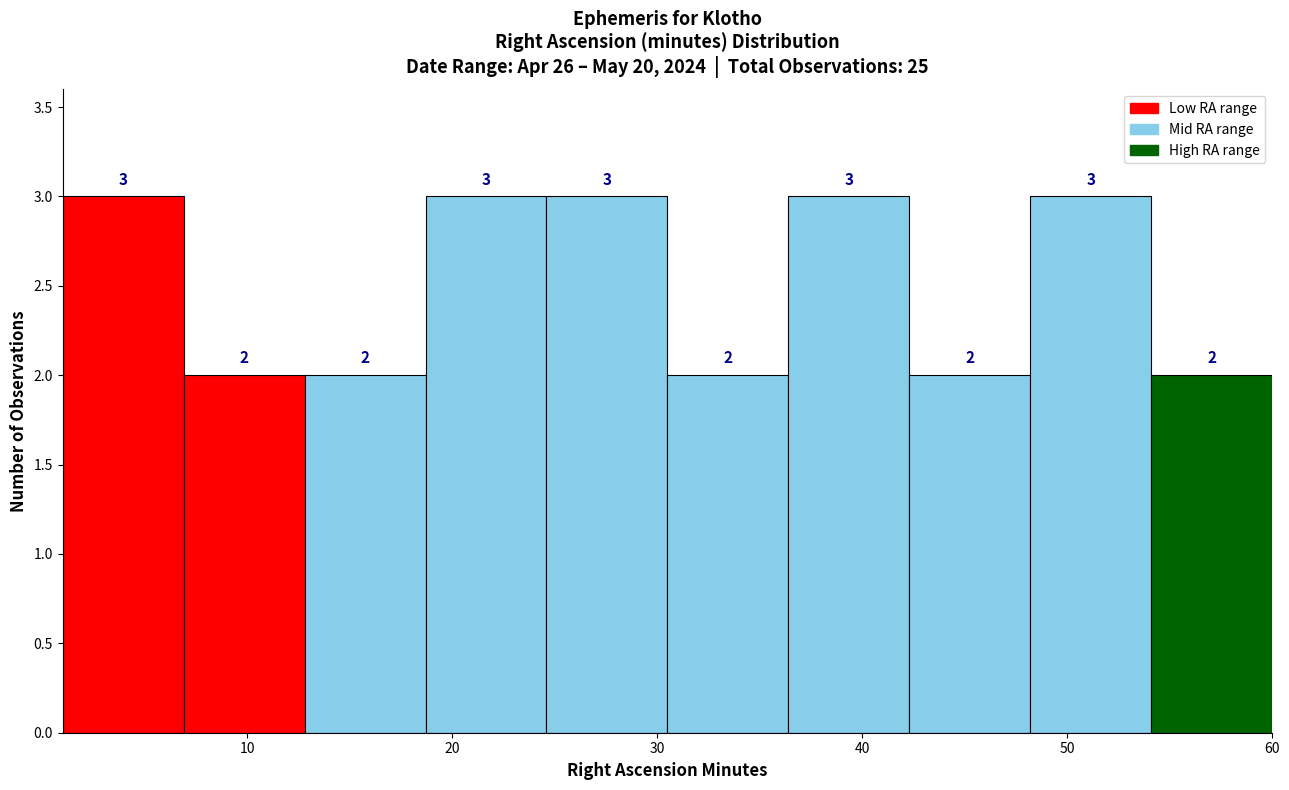

Reading left to right, transcribe this chart: for each bar, give the range it covers on the x-axis and its height. The bar edges are not printed on the chart, so give them approximately, as read against the axis.

1.0 to 6.9: 3
6.9 to 12.8: 2
12.8 to 18.7: 2
18.7 to 24.6: 3
24.6 to 30.5: 3
30.5 to 36.4: 2
36.4 to 42.3: 3
42.3 to 48.2: 2
48.2 to 54.1: 3
54.1 to 60.0: 2